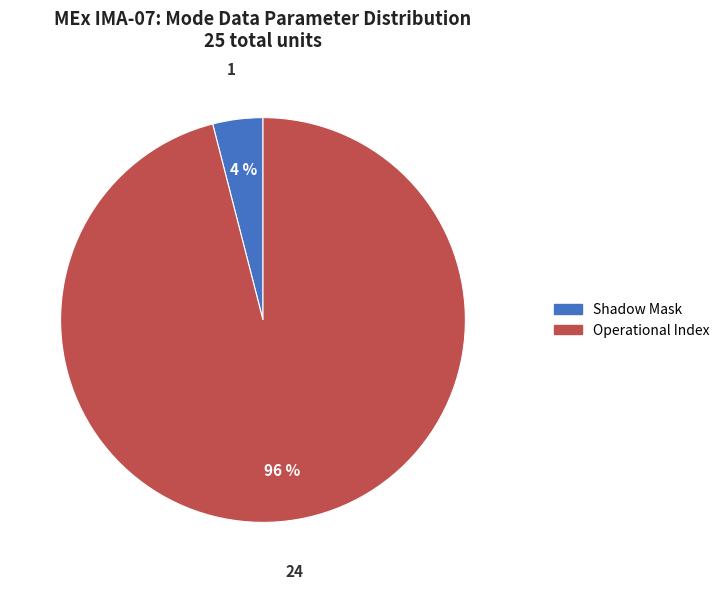

Does any single category account for the majority?

Yes